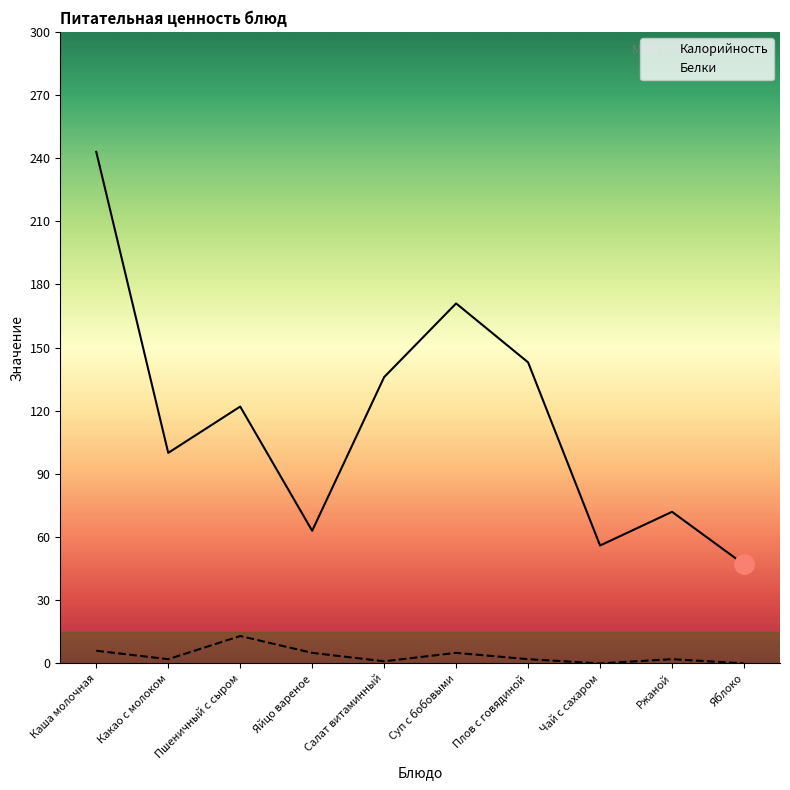

Reading left to right, extract all data points from this chart.

Калорийность: 243	100	122	63	136	171	143	56	72	47
Белки: 6	2	13	5	1	5	2	0	2	0